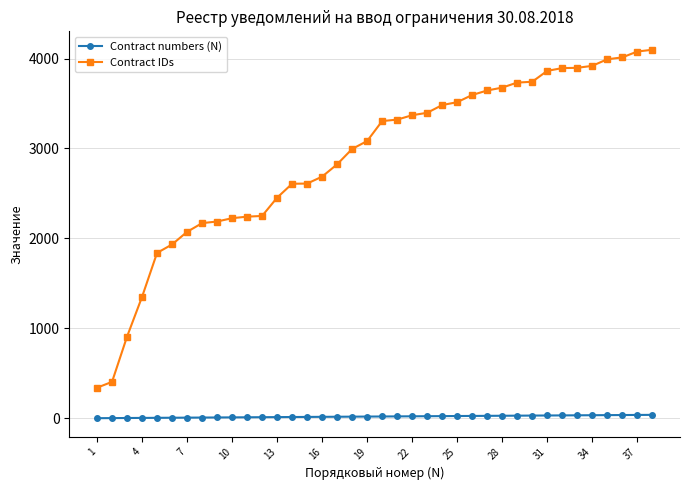

Rank the series by their average value, from lowest to highest.

Contract numbers (N), Contract IDs